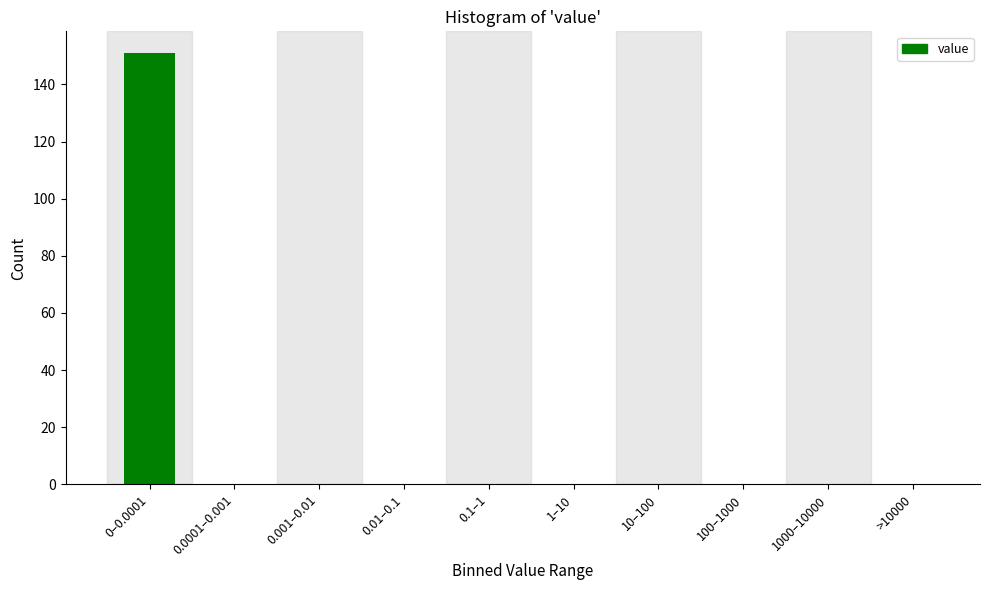

Reading left to right, list all the values displayed in this chart.

0–0.0001=151	0.0001–0.001=0	0.001–0.01=0	0.01–0.1=0	0.1–1=0	1–10=0	10–100=0	100–1000=0	1000–10000=0	>10000=0